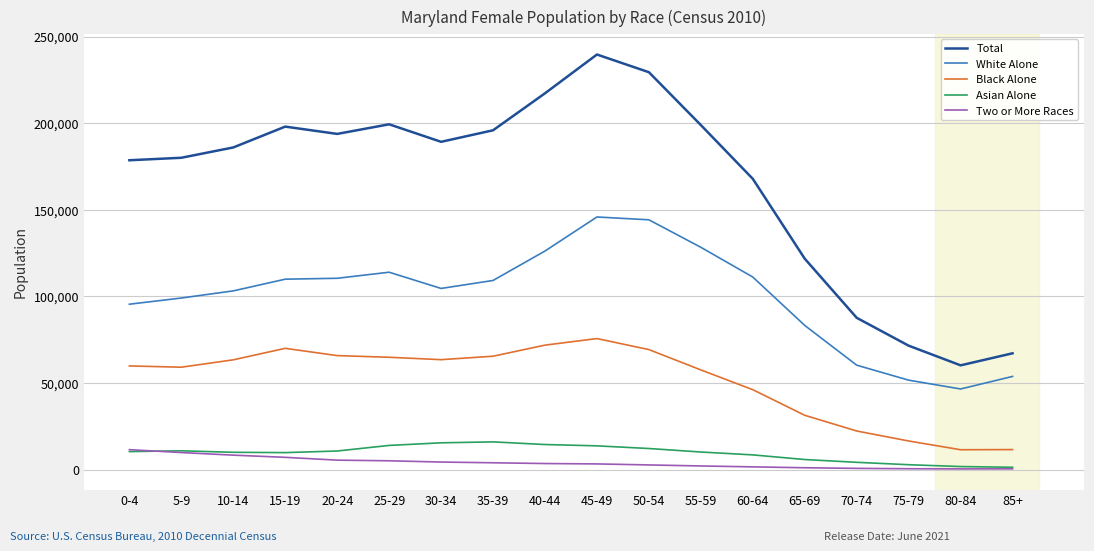

What is the average value of the Two or More Races series?

3960